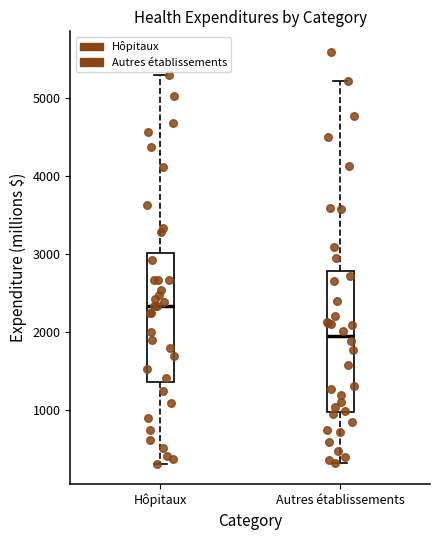

Which box is the tallest, from its lower edge to its upper edge?

Autres établissements